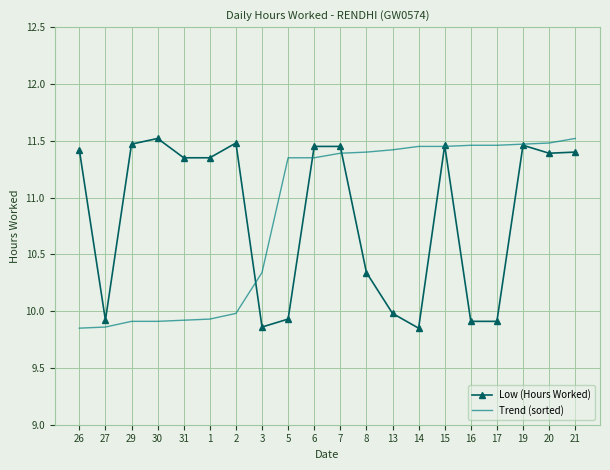

At which category does Low (Hours Worked) reach its first local peak?

30